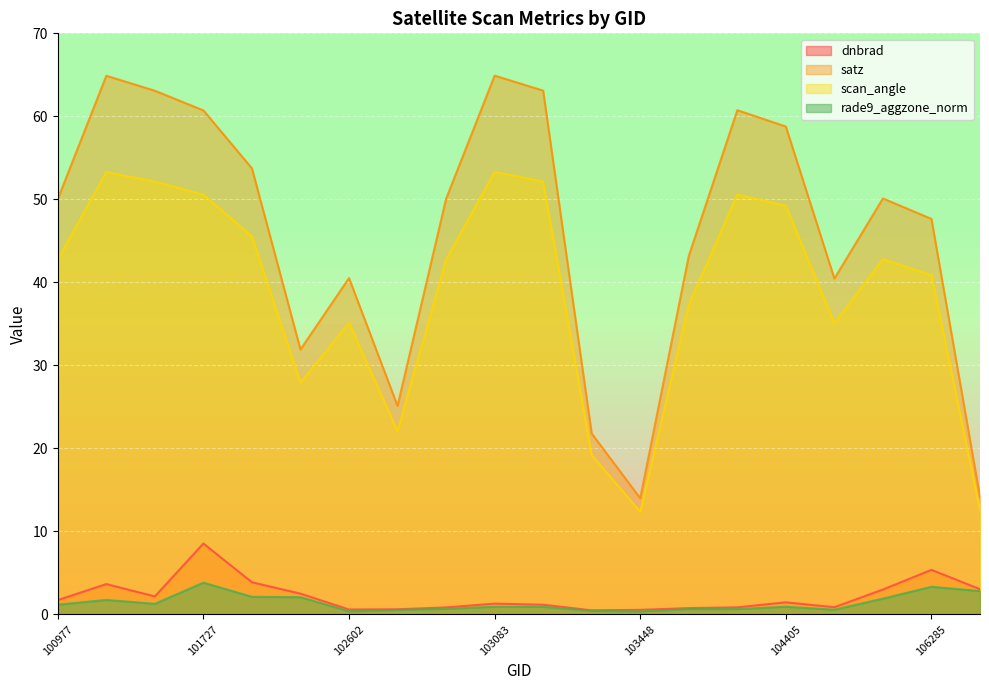

True or false: satz and dnbrad cross at least once.

False